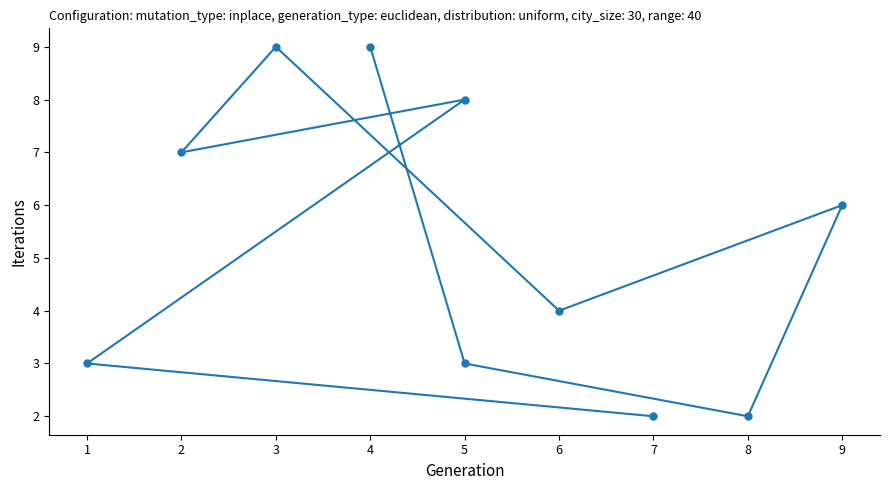

Count the values in the range 3 to 8.

6